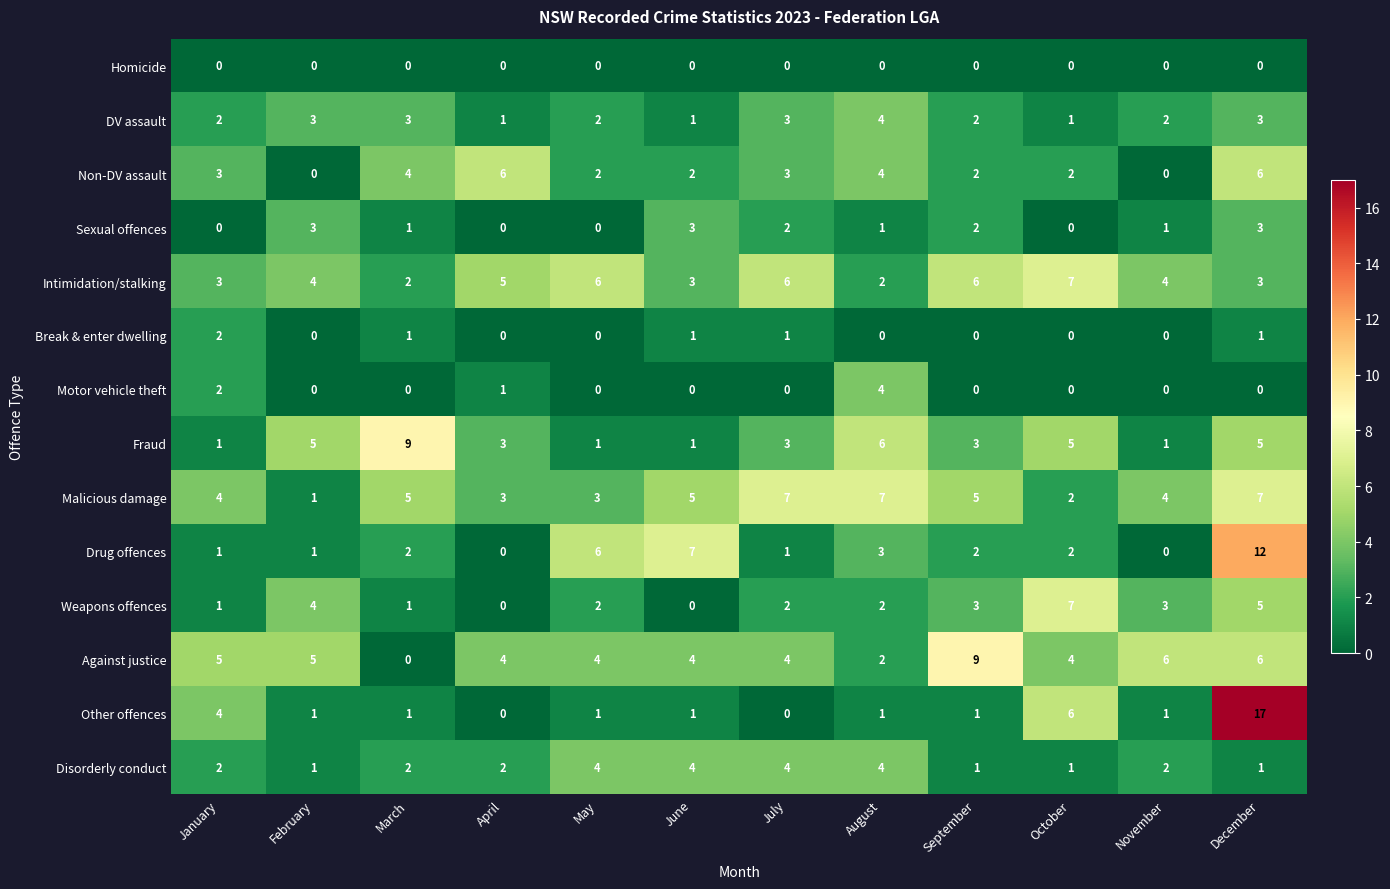

What is the highest value of the DV assault series?

4